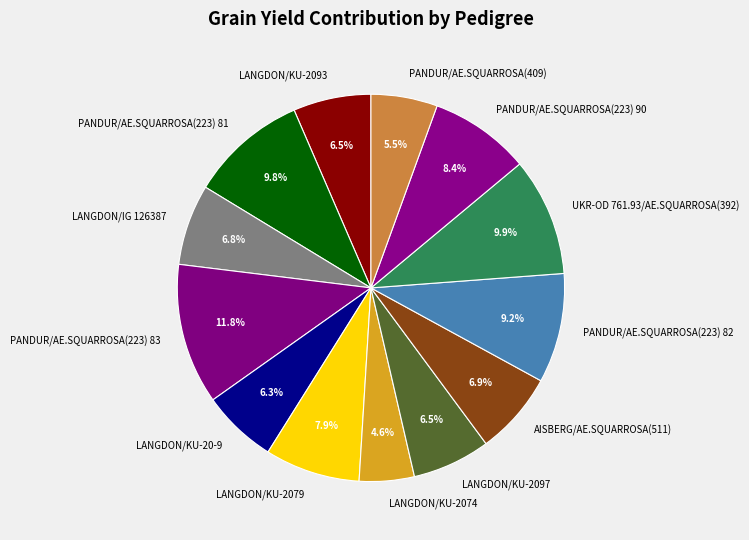

How many segments does this pie chart have?

13